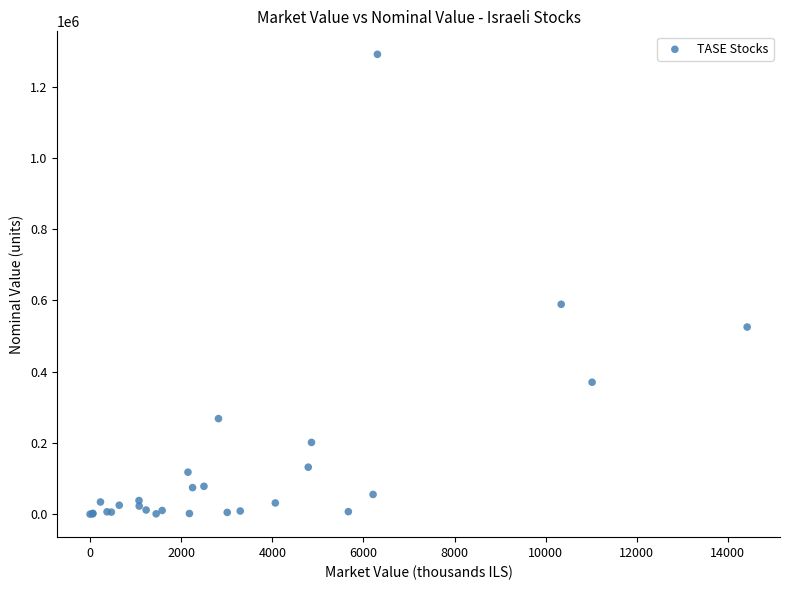

What Y value in the scatter plot is closest to 645508?

589270.0